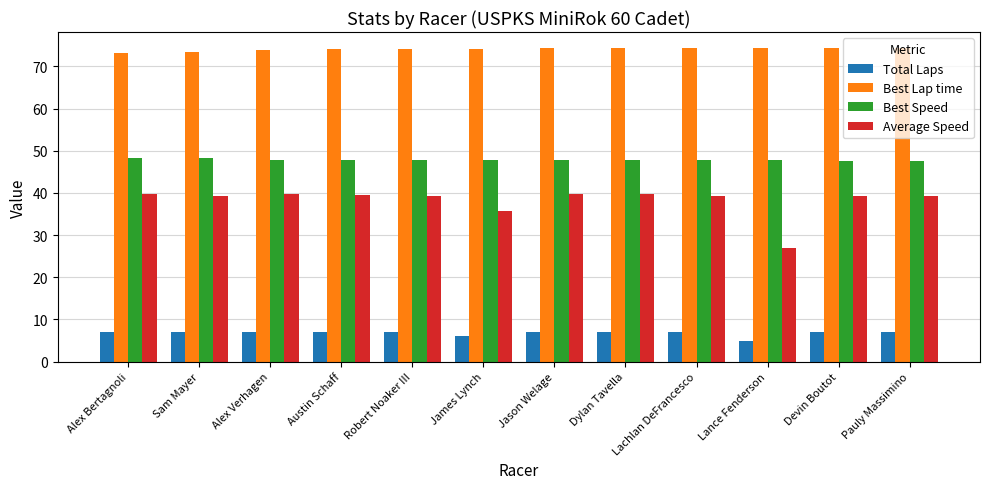

How many bars are there in total?

48